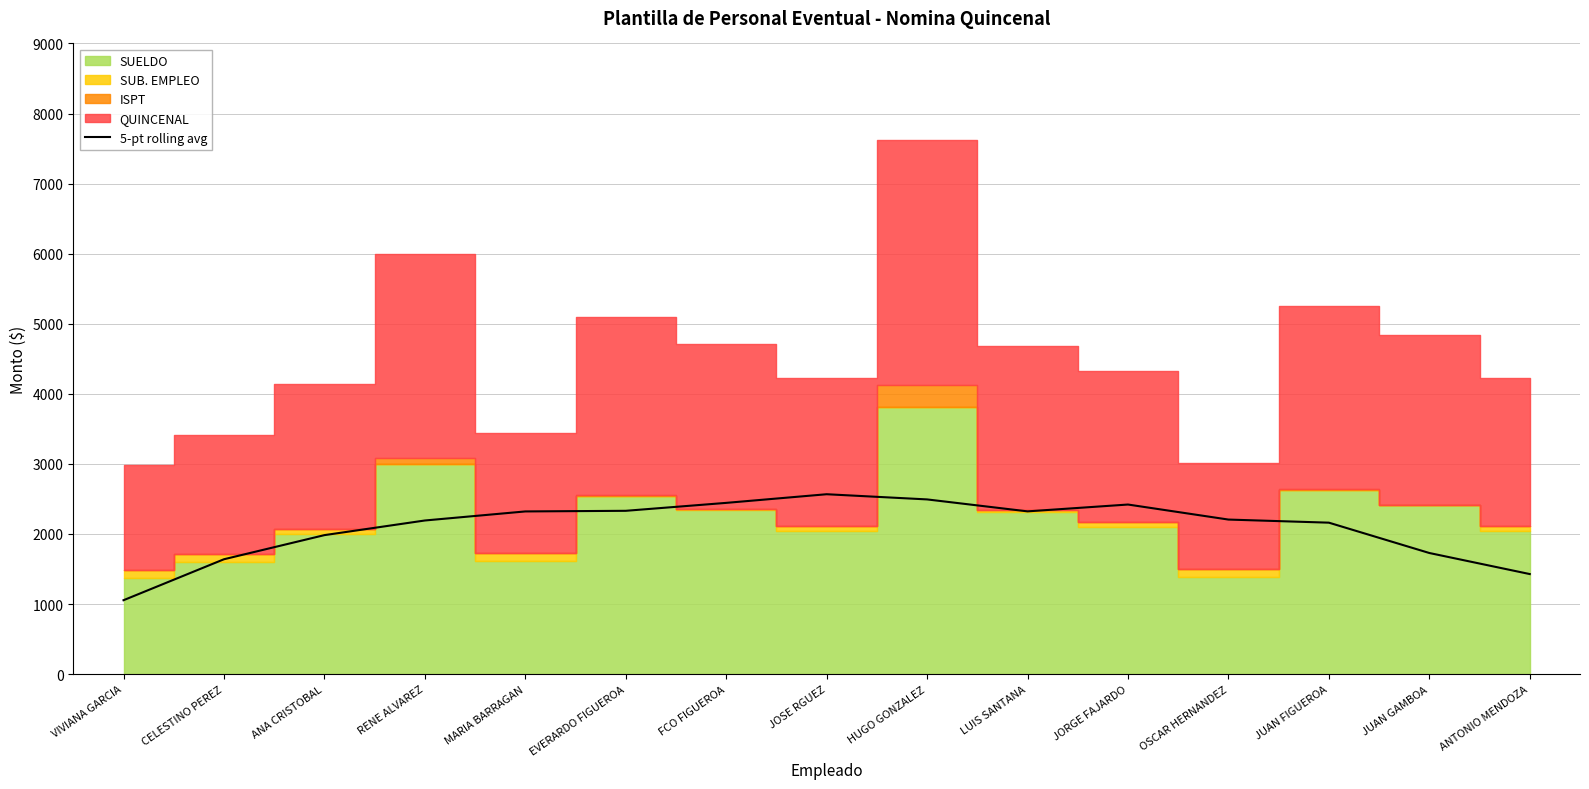

What is the maximum value for 5-pt rolling avg?

2566.6